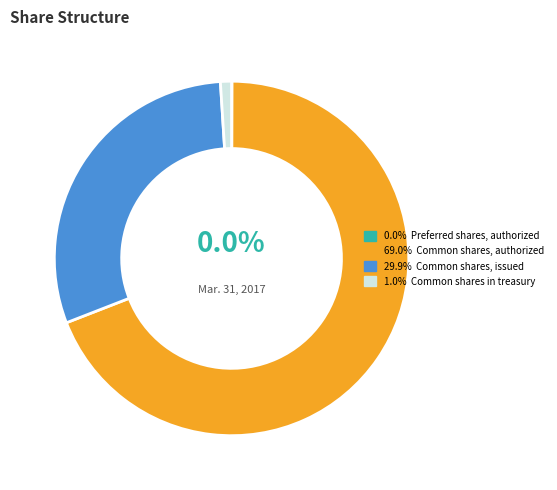

To the nearest percent, what is the average slice percentage?

25%